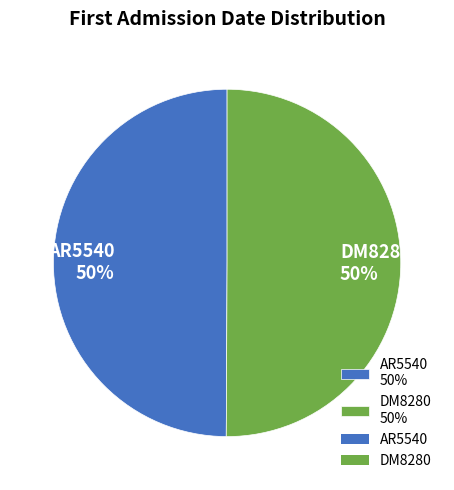

How many slices are in this pie chart?

2